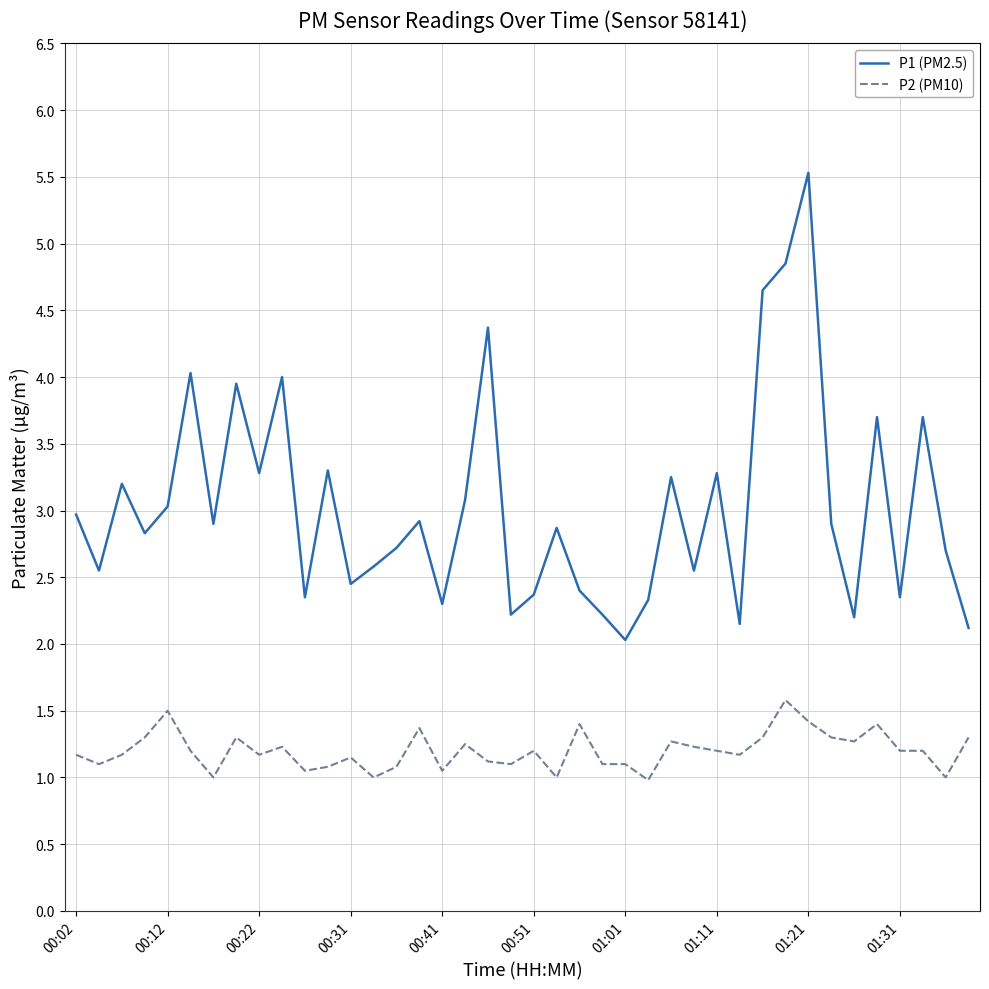

Which series has the largest total across all categories?

P1 (PM2.5)